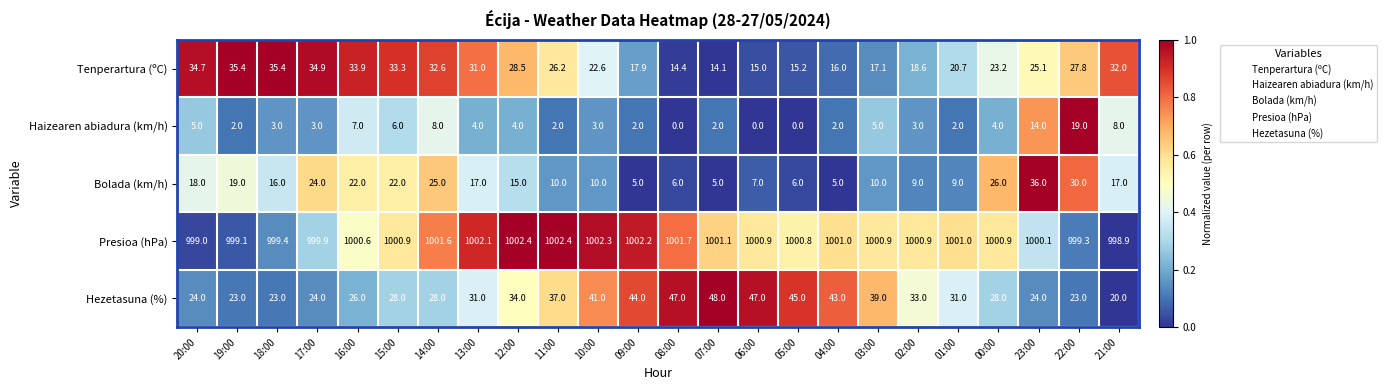

Is it true that Tenperartura (ºC) equals 31.3 at 10:00?

False